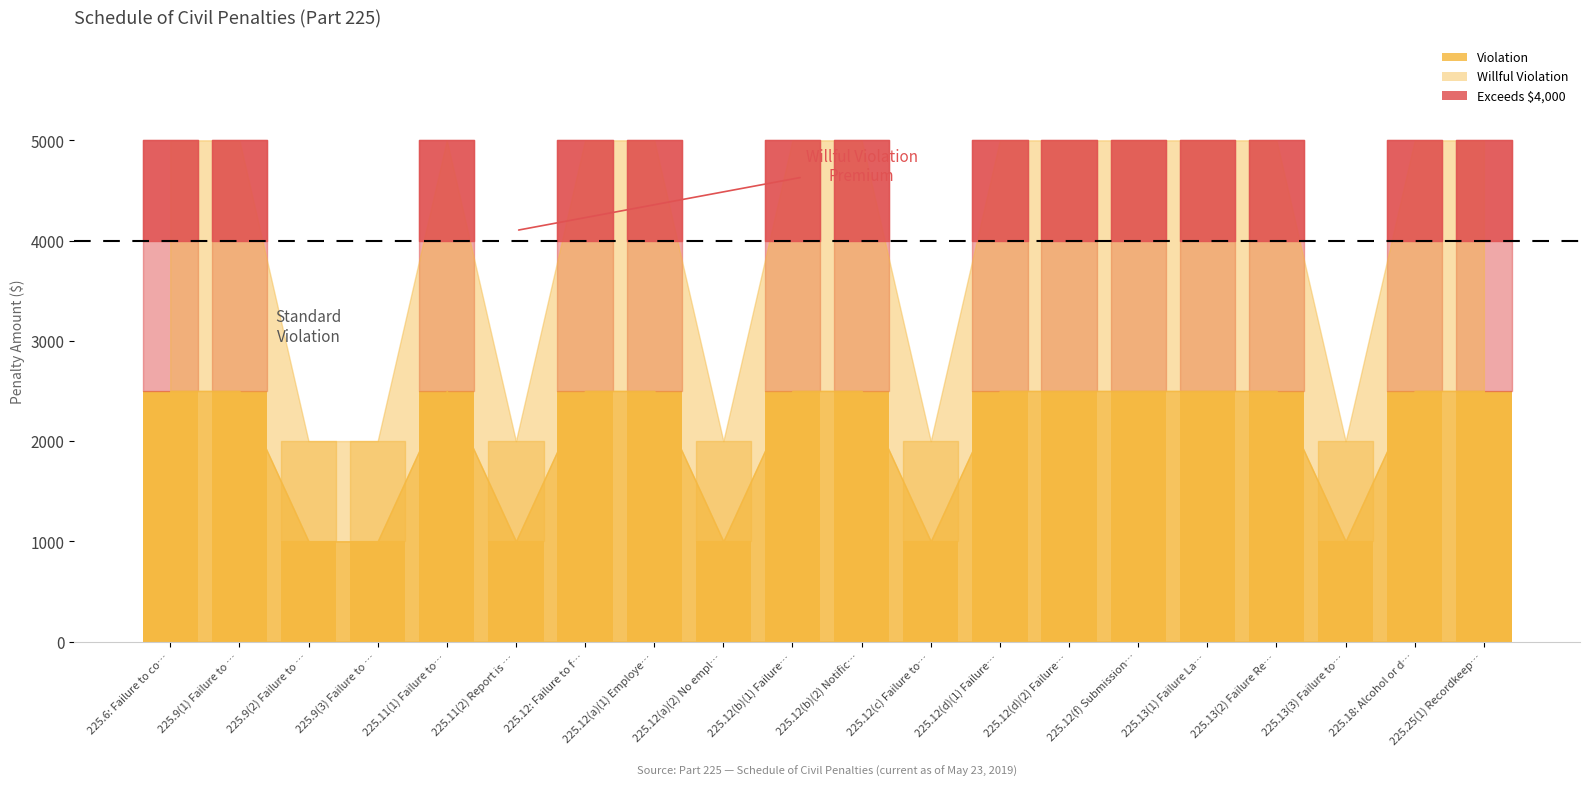

How many categories are shown in the chart?

20